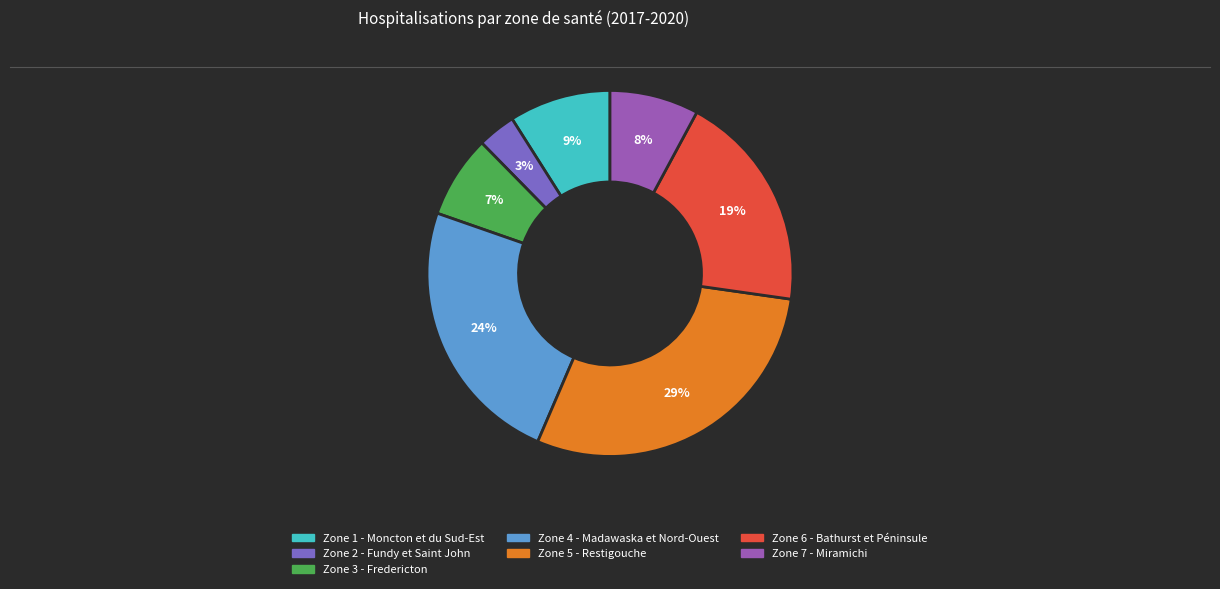

Which slice is the largest?

Zone 5 - Restigouche